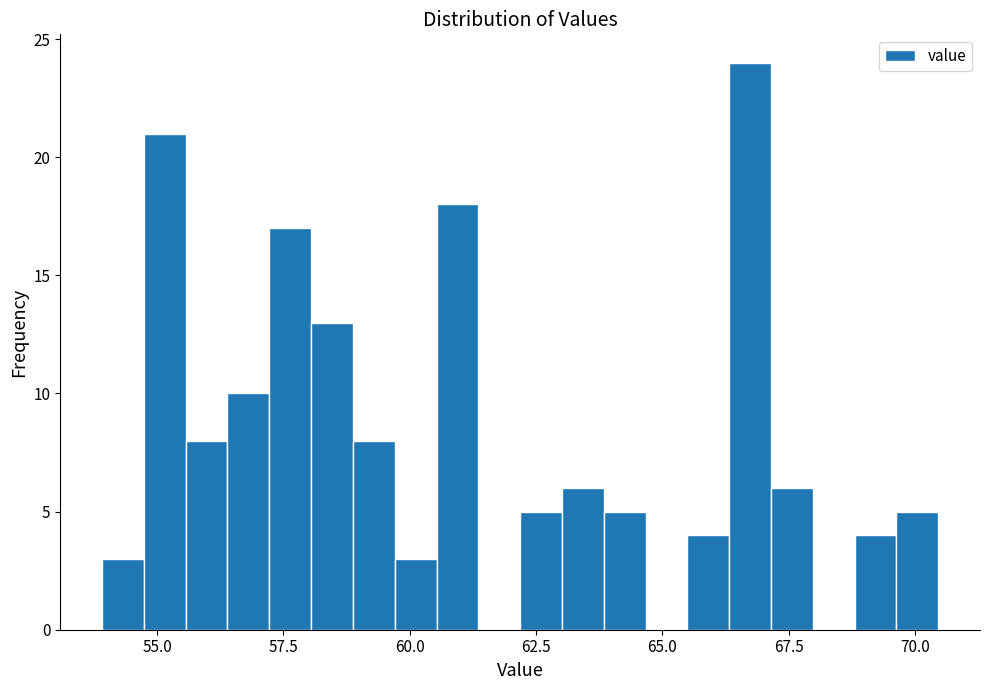

Read against the x-axis, roughly where is the centre of the tallest bar?

66.5